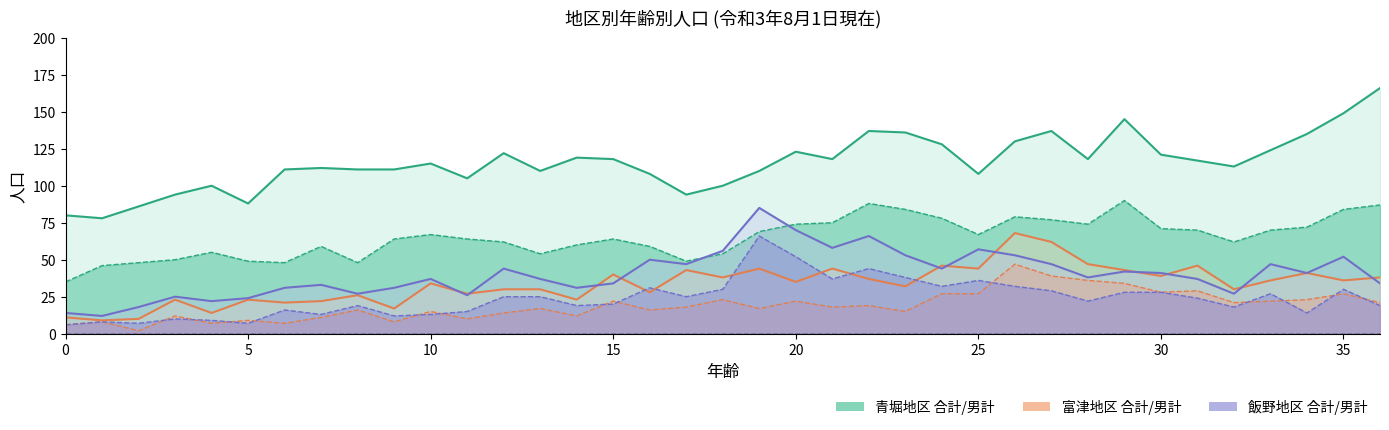

At 9, list the series in order from largest to smallest.

青堀地区 合計, 青堀地区 男計, 飯野地区 合計, 富津地区 合計, 飯野地区 男計, 富津地区 男計